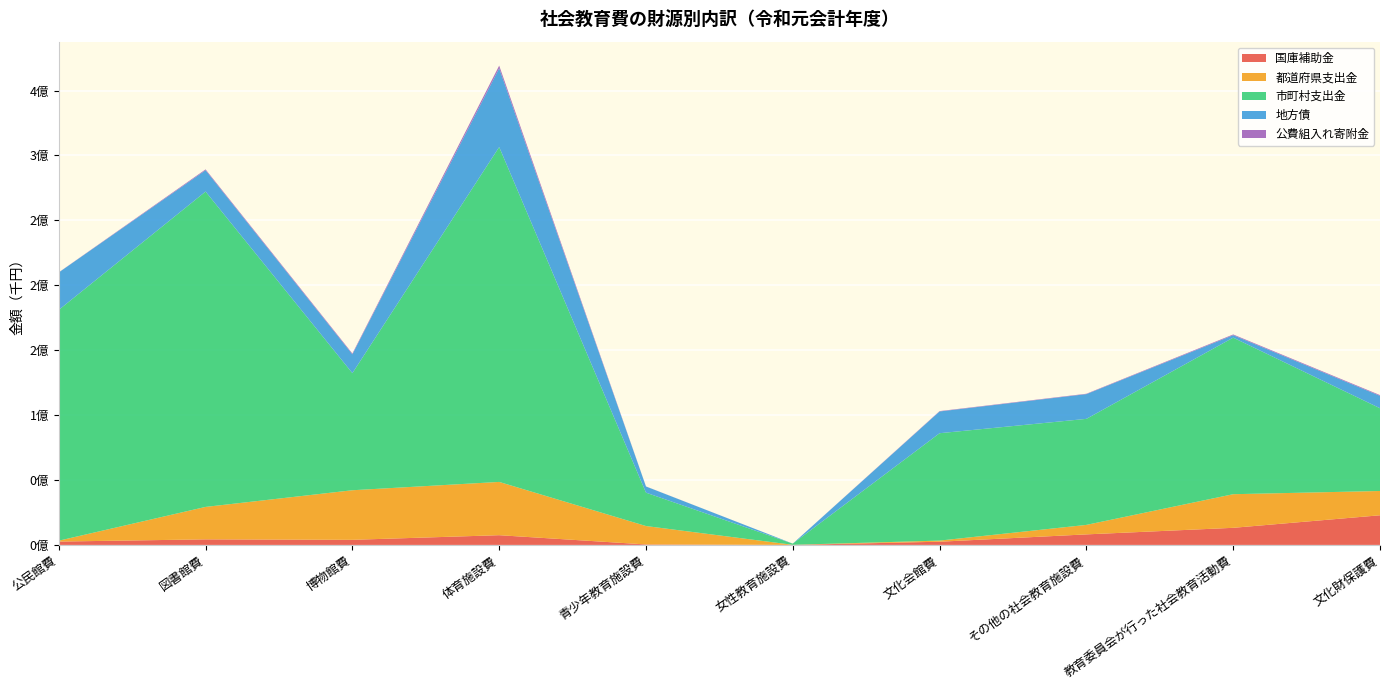

Reading left to right, extract all data points from this chart.

国庫補助金: 公民館費=2575690	図書館費=4282992	博物館費=3923036	体育施設費=7491324	青少年教育施設費=364035	女性教育施設費=1576	文化会館費=2453697	その他の社会教育施設費=8113875	教育委員会が行った社会教育活動費=13168327	文化財保護費=22830132
都道府県支出金: 公民館費=682600	図書館費=24989681	博物館費=38183057	体育施設費=41030372	青少年教育施設費=14176475	女性教育施設費=77379	文化会館費=870871	その他の社会教育施設費=7307799	教育委員会が行った社会教育活動費=25891164	文化財保護費=18700568
市町村支出金: 公民館費=177763696	図書館費=242885602	博物館費=90193175	体育施設費=257936599	青少年教育施設費=25711650	女性教育施設費=902783	文化会館費=82710455	その他の社会教育施設費=81665677	教育委員会が行った社会教育活動費=120585023	文化財保護費=63746092
地方債: 公民館費=28843572	図書館費=16456874	博物館費=14522642	体育施設費=60650385	青少年教育施設費=4738446	女性教育施設費=11576	文化会館費=16754010	その他の社会教育施設費=19061400	教育委員会が行った社会教育活動費=1912947	文化財保護費=9569090
公費組入れ寄附金: 公民館費=93208	図書館費=624414	博物館費=603795	体育施設費=2051843	青少年教育施設費=61590	女性教育施設費=0	文化会館費=279231	その他の社会教育施設費=294918	教育委員会が行った社会教育活動費=546333	文化財保護費=559505